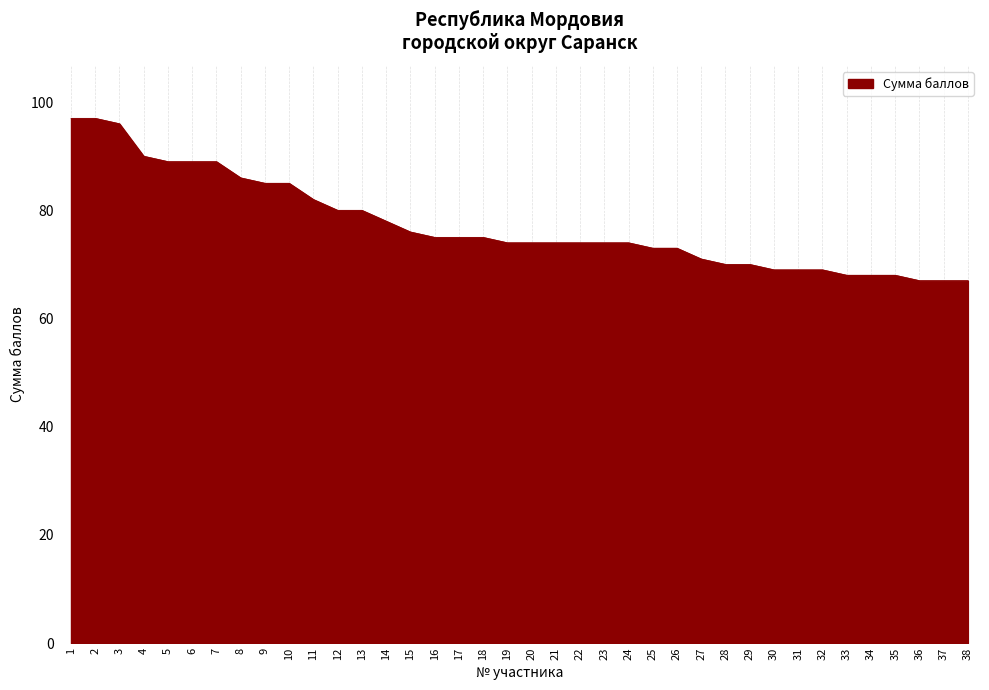

True or false: the data shows 122 at 4.

False